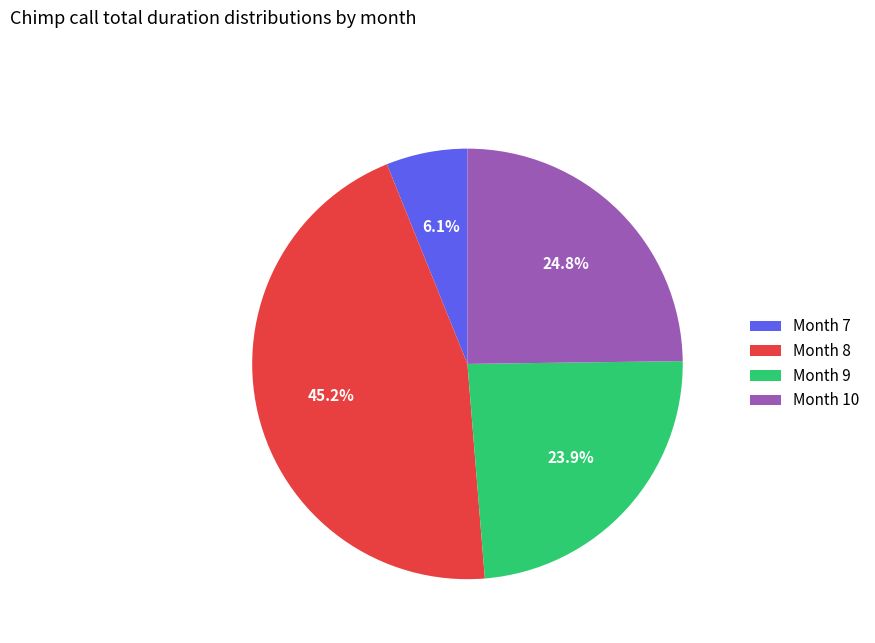

Between Month 8 and Month 10, which is larger?

Month 8